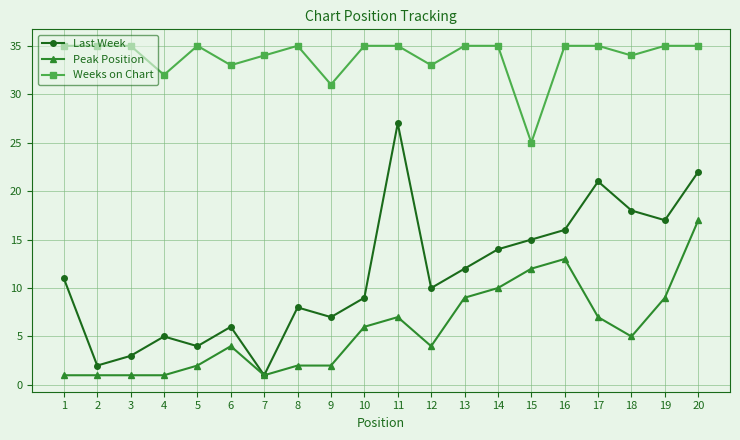

Which category has the highest value in the Last Week series?

11